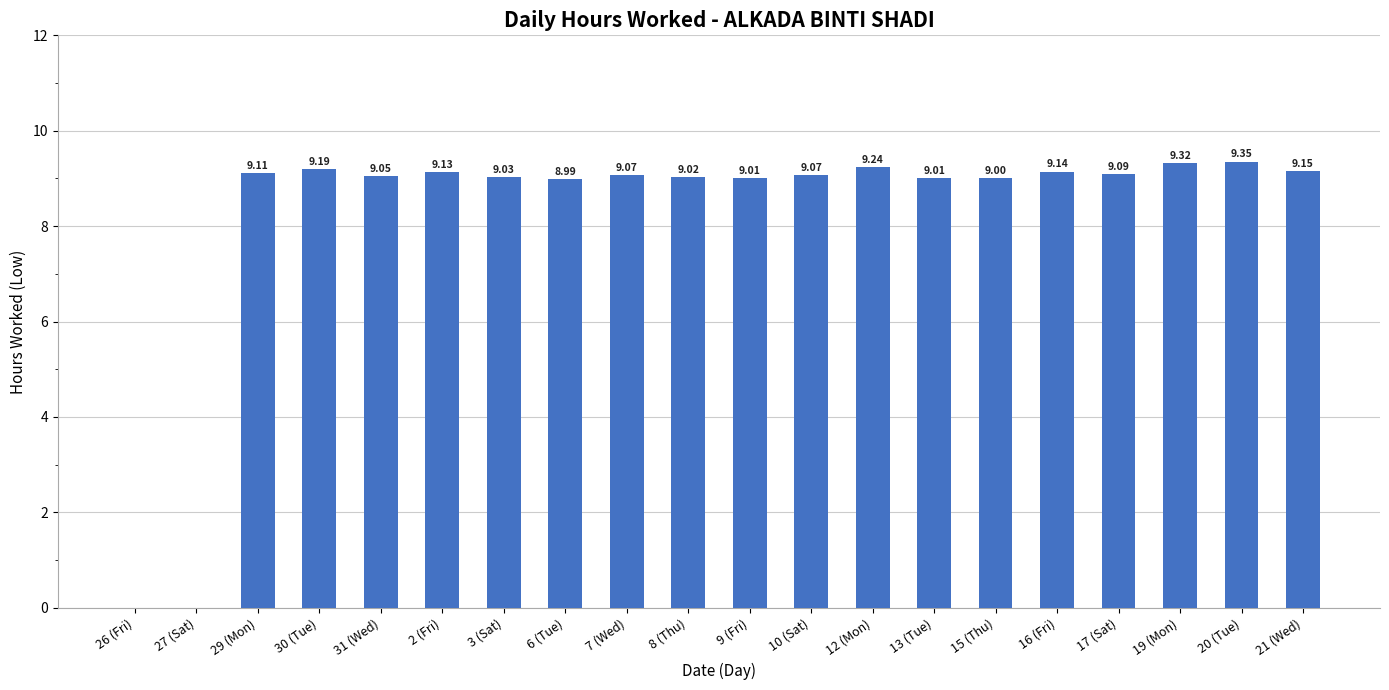

How many series are shown in this chart?

1